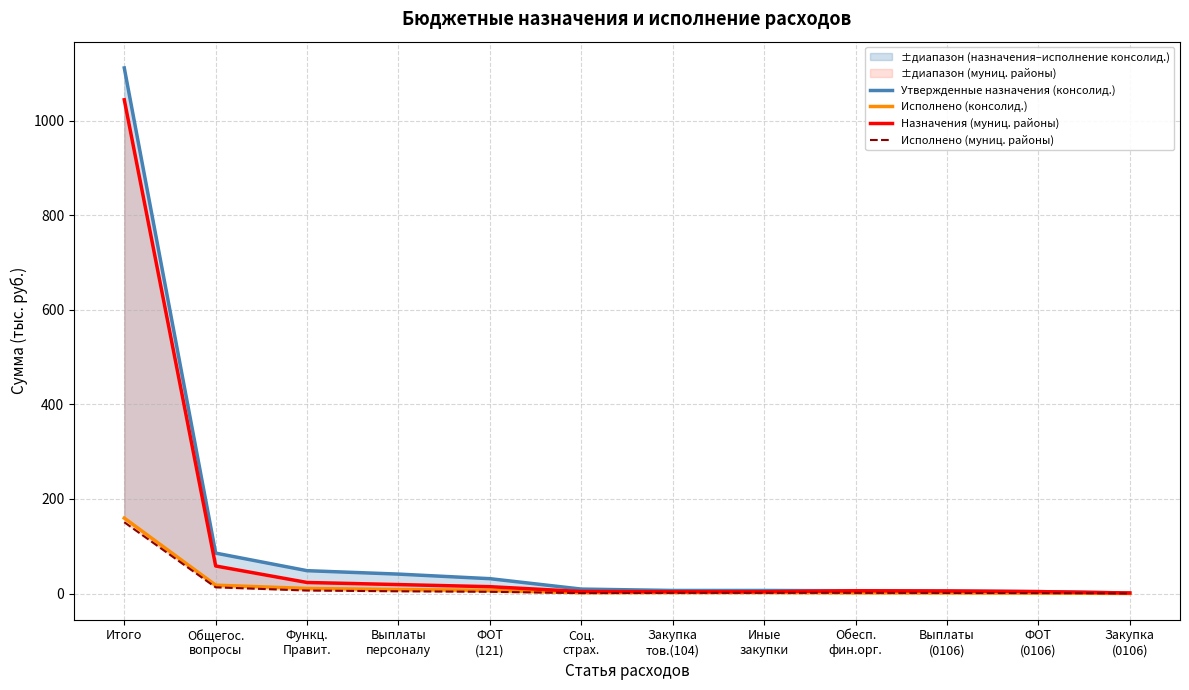

Reading left to right, what are all the values shown in this chart?

Утвержденные назначения (консолид.): 1111.2	85.6	48.4	41.2	31.5	9.5	6.6	6.6	5.9	5.4	4.2	1.3
Исполнено (консолид.): 159.6	17.8	10.9	8.6	6.7	1.9	2.2	2.2	1.6	1.4	1.1	0.3
Назначения (муниц. районы): 1044.0	58.3	23.5	19.1	14.6	4.4	3.9	3.9	5.9	5.4	4.2	1.3
Исполнено (муниц. районы): 150.9	13.2	6.5	4.9	3.8	1.1	1.6	1.6	1.6	1.4	1.1	0.3